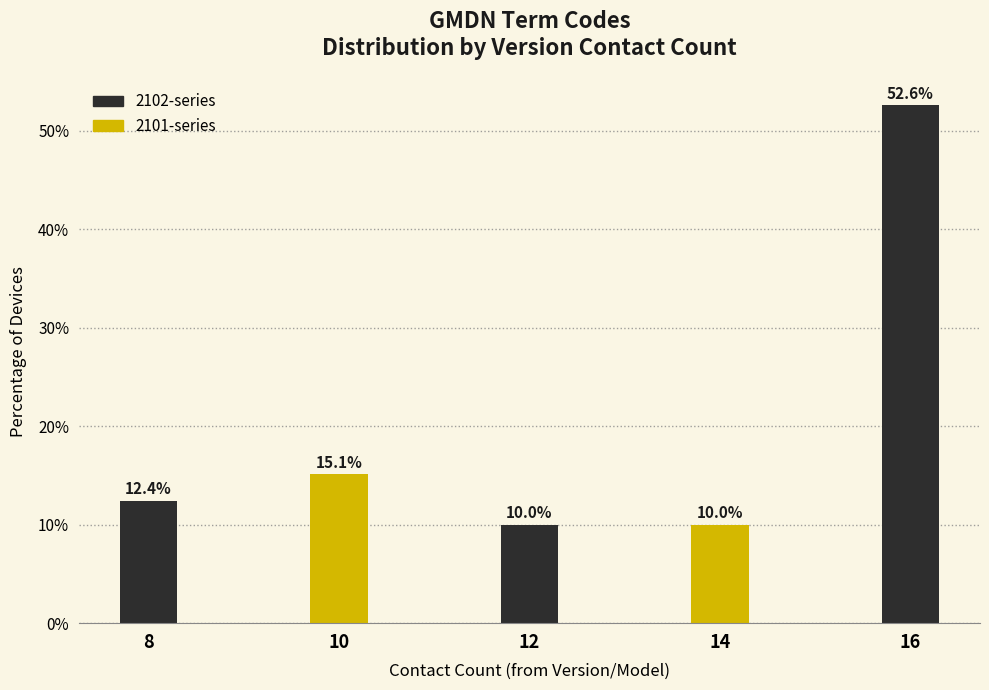

Reading left to right, transcribe all the data shown in this chart.

8=12.4	10=15.1	12=10.0	14=10.0	16=52.6